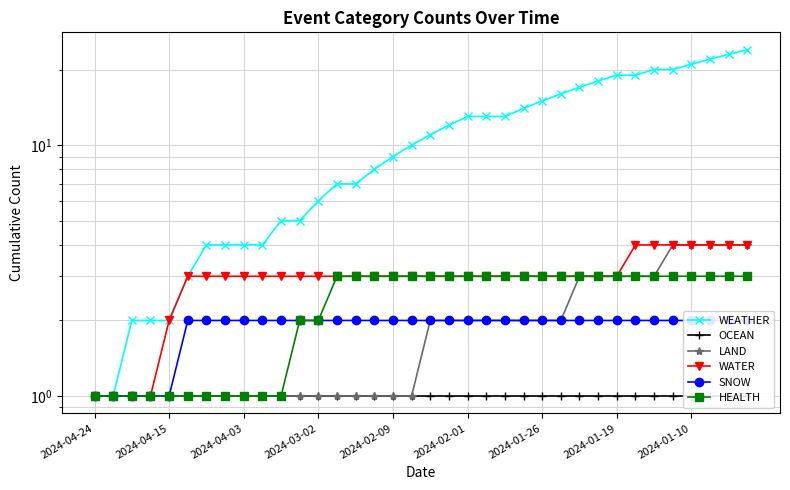

How many values in the HEALTH series are below 3?

13